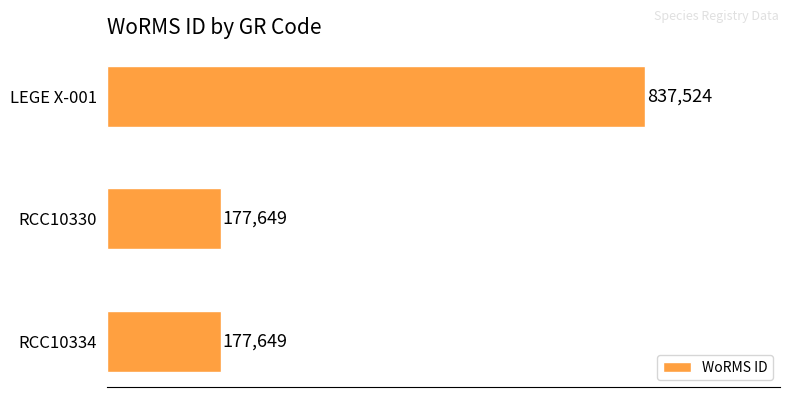

Are the bars horizontal?

Yes